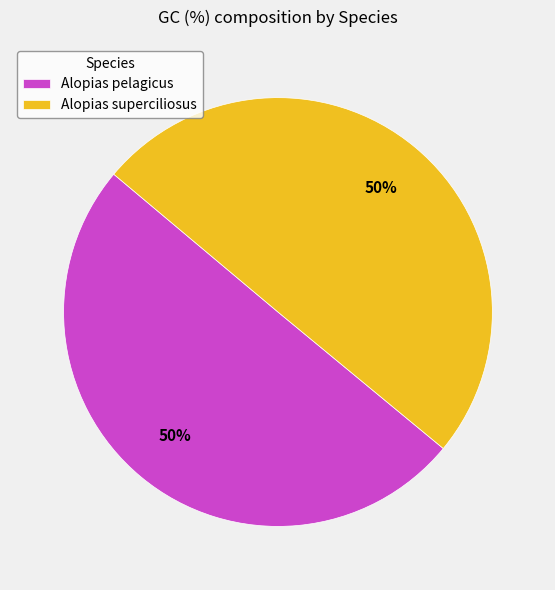

What is the ratio of the value at Alopias pelagicus to the value at Alopias superciliosus?

1.0